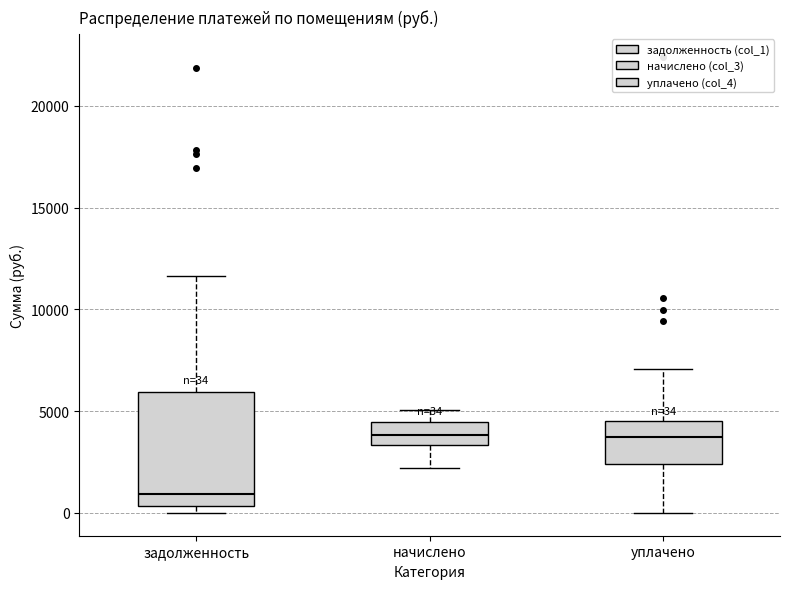

Which box is the tallest, from its lower edge to its upper edge?

задолженность